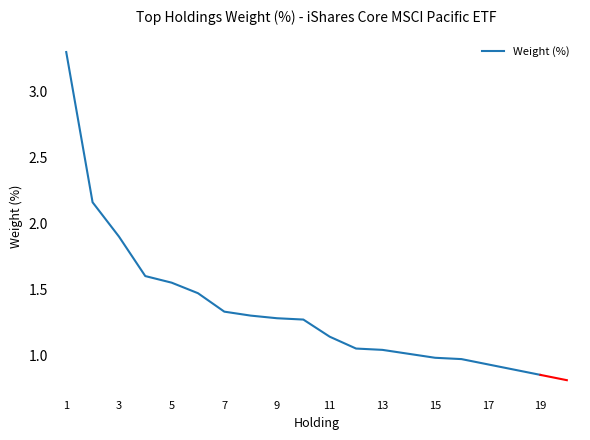

What is the greatest value displayed?

3.3